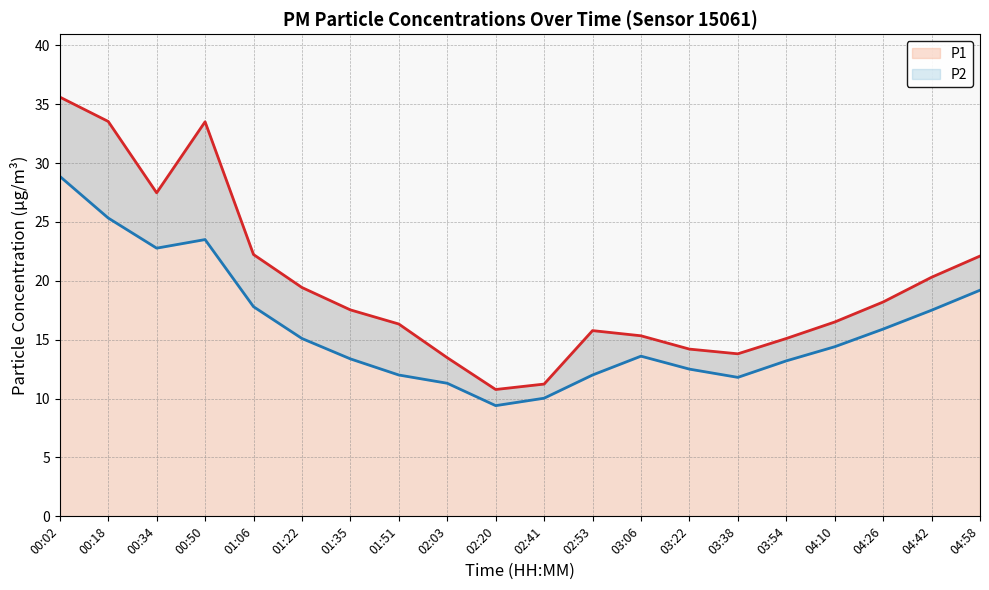

Is it true that P1 line equals 19.4 at 00:50?

False